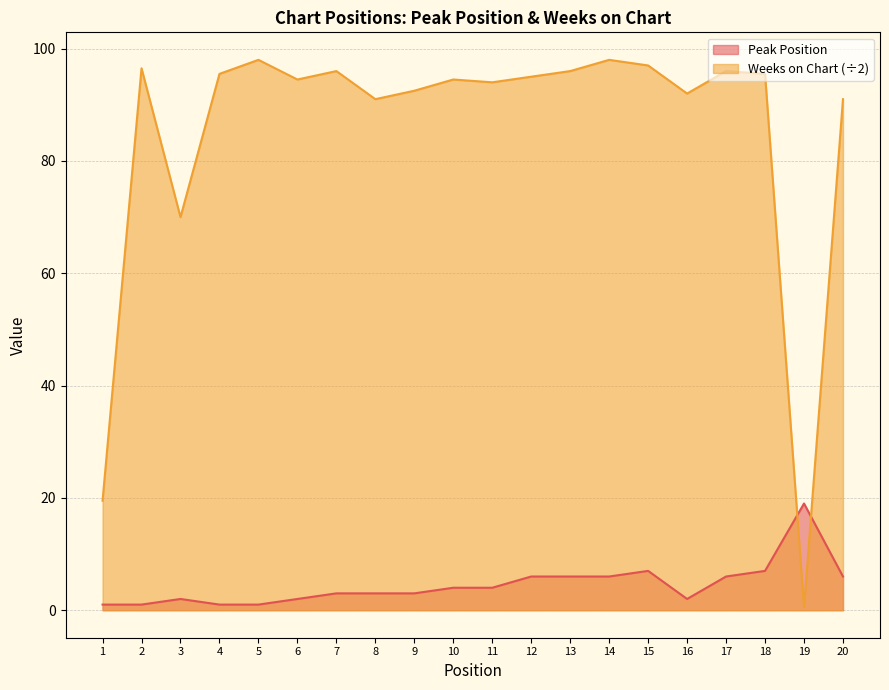

How many interior local valleys does the Peak Position series have?

1